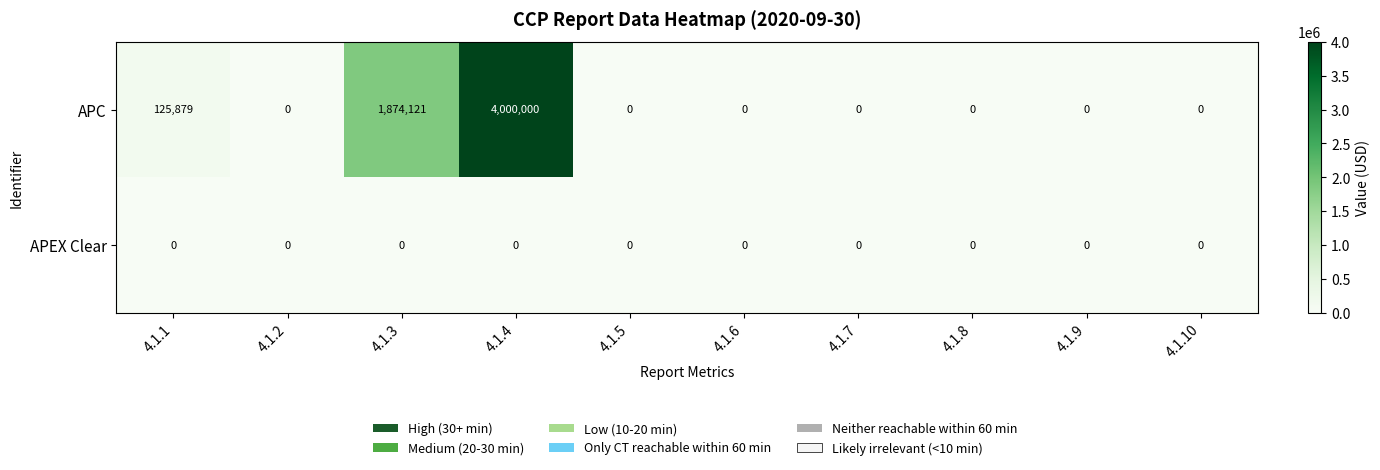

Reading right to left, what are all the values shown in this chart?

APC: 4.1.10=0	4.1.9=0	4.1.8=0	4.1.7=0	4.1.6=0	4.1.5=0	4.1.4=4000000	4.1.3=1874121	4.1.2=0	4.1.1=125879
APEX Clear: 4.1.10=0	4.1.9=0	4.1.8=0	4.1.7=0	4.1.6=0	4.1.5=0	4.1.4=0	4.1.3=0	4.1.2=0	4.1.1=0